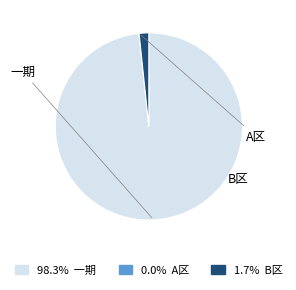

Is there a majority slice in this chart?

Yes